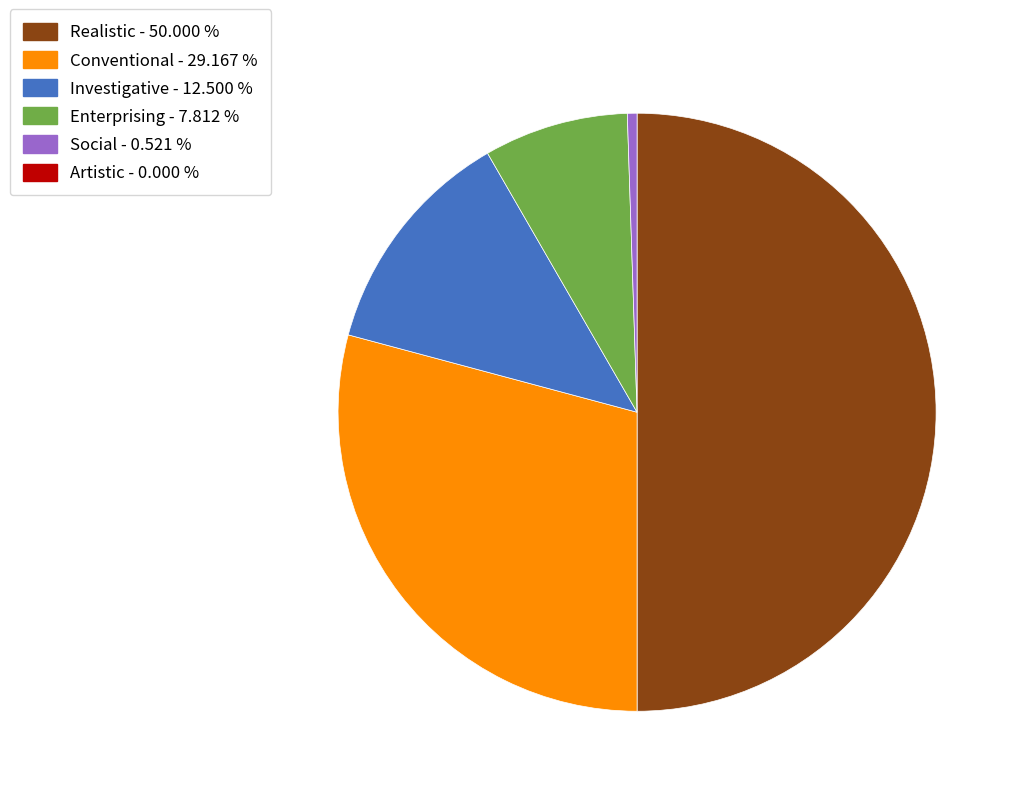

Rank the categories by value from lowest to highest.

Artistic, Social, Enterprising, Investigative, Conventional, Realistic